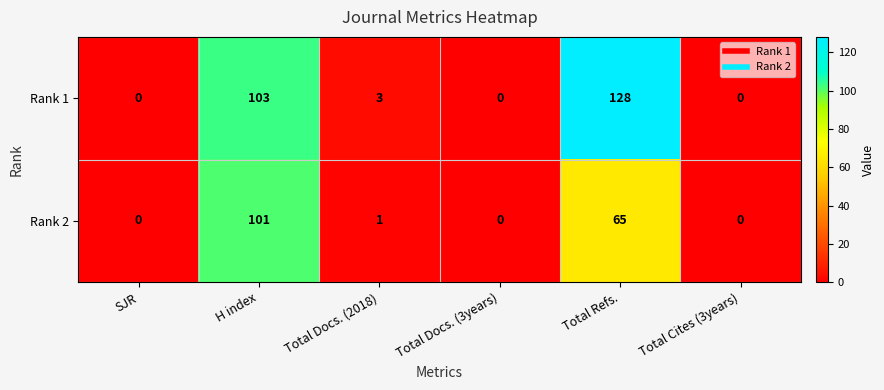

How many distinct data groups are displayed?

2